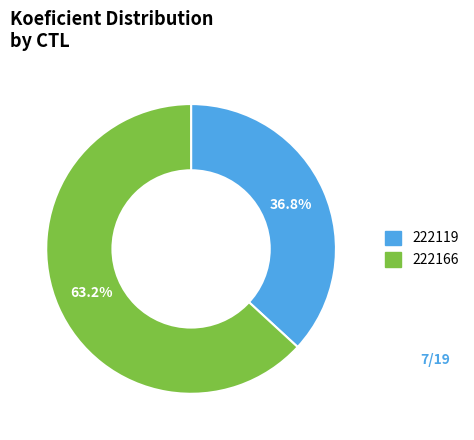

Combined, what portion of the pie is 222166 and 222119?

100.0%